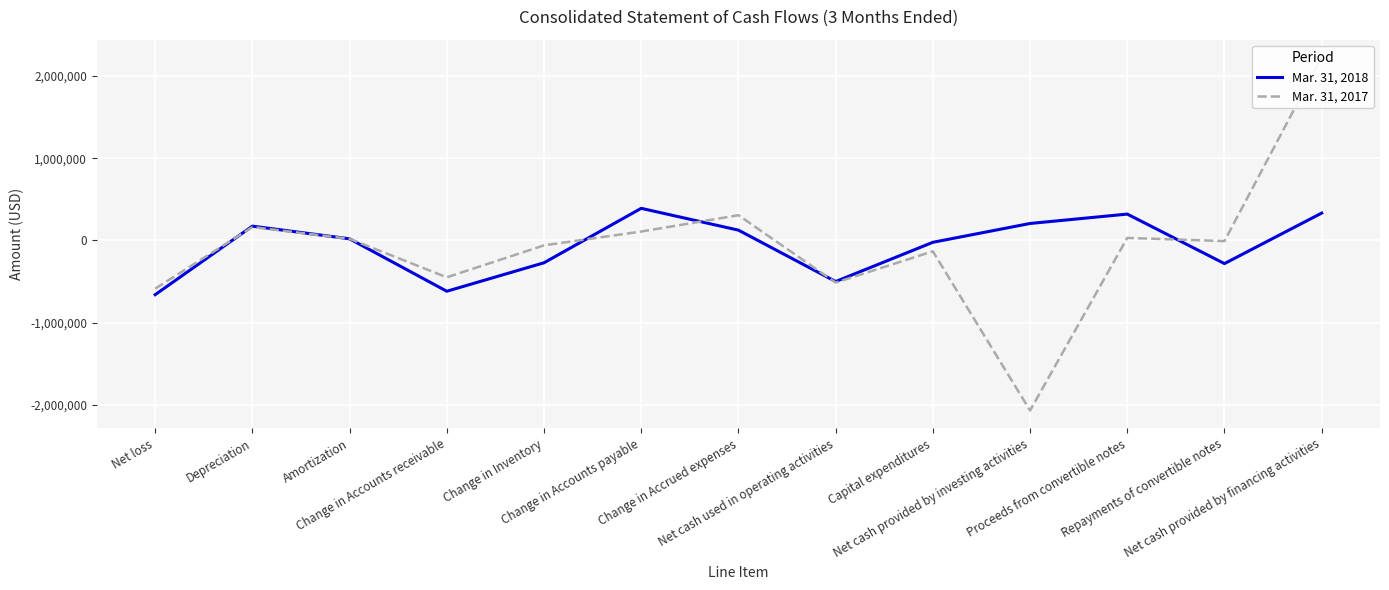

What are all the series names shown in the legend?

Mar. 31, 2018, Mar. 31, 2017